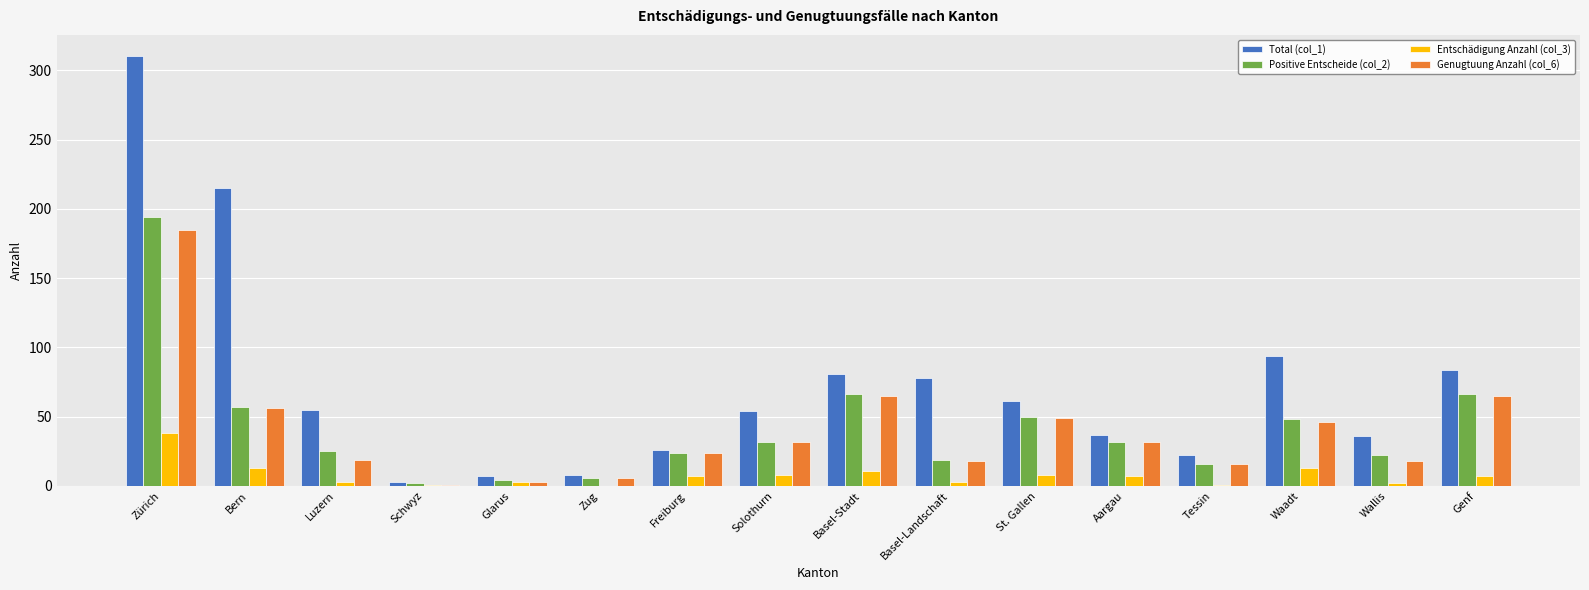

What is the total value across all series at Aargau?

108